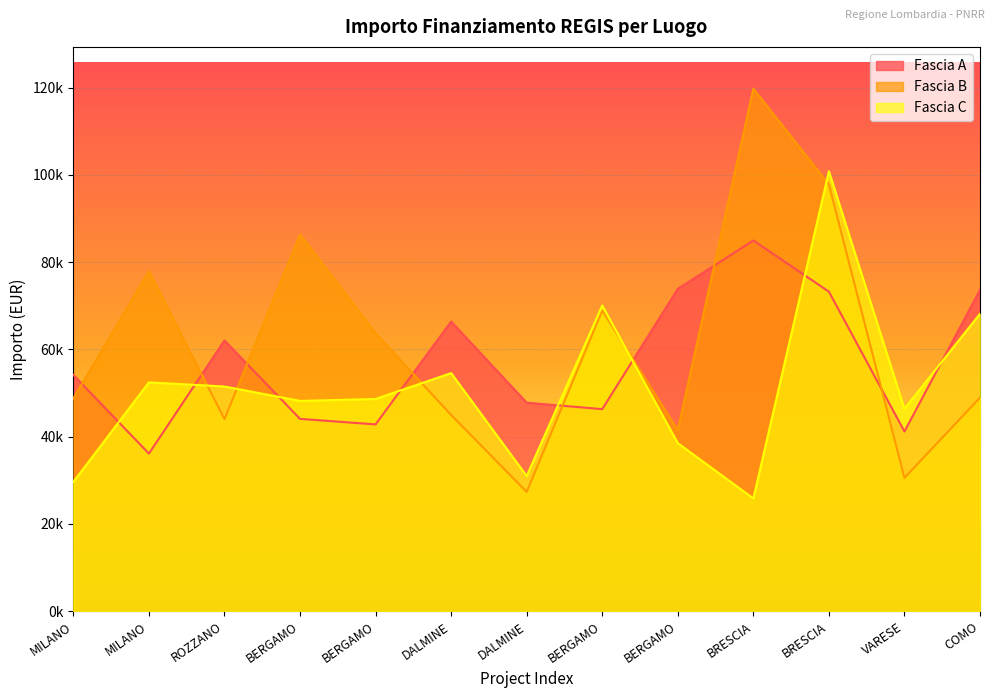

Between BRESCIA and COMO, which is larger?

BRESCIA